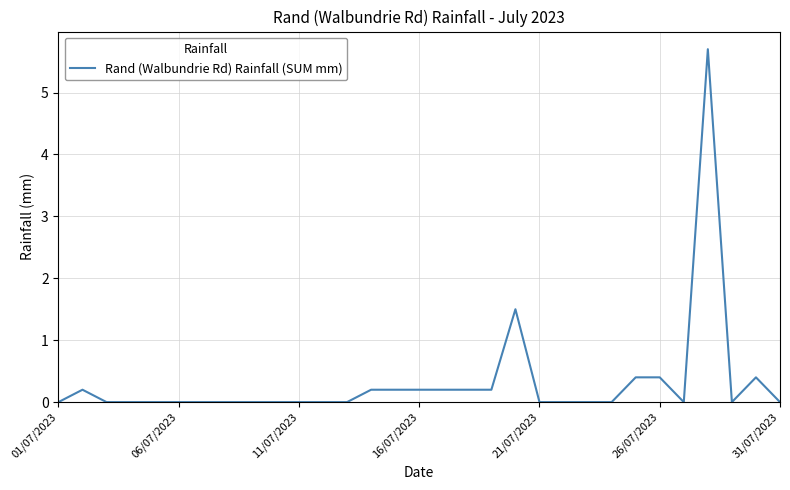

What is the difference between the maximum and minimum values?

5.7